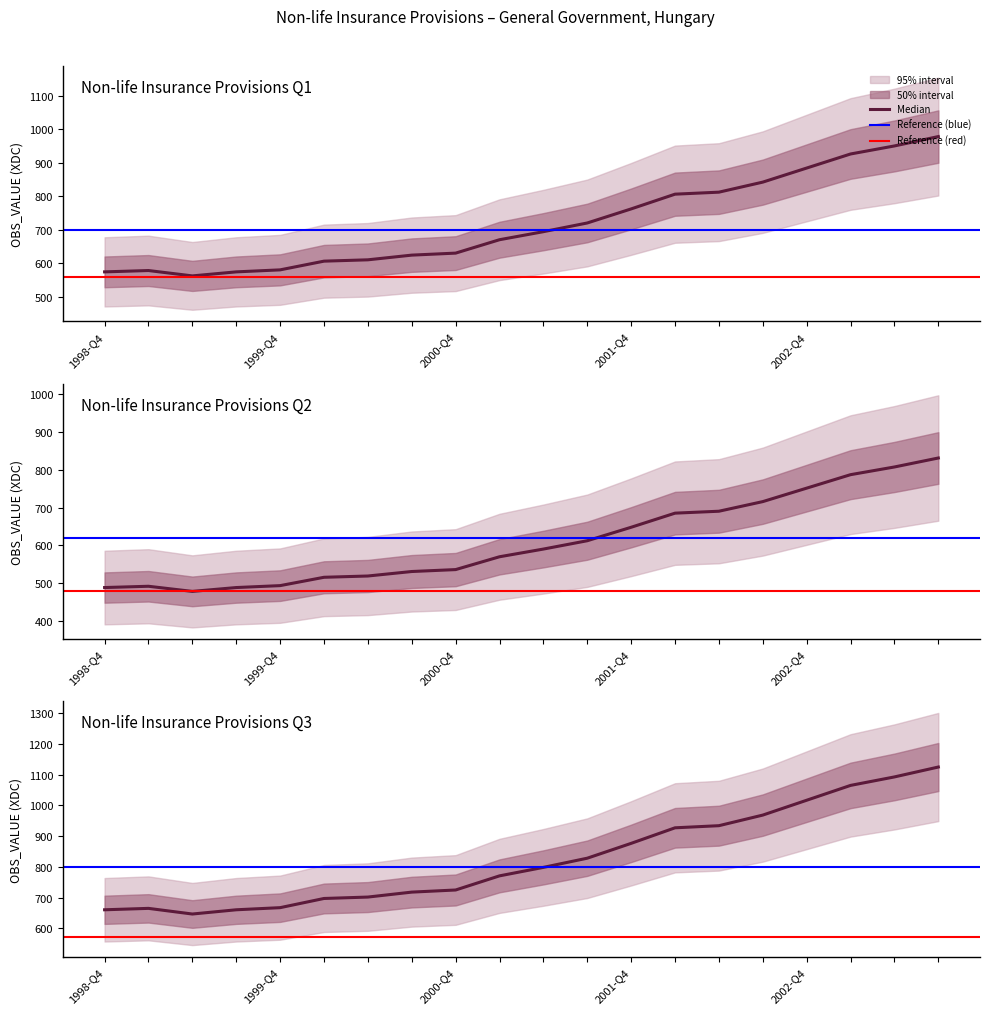

How many values are below 589?

10